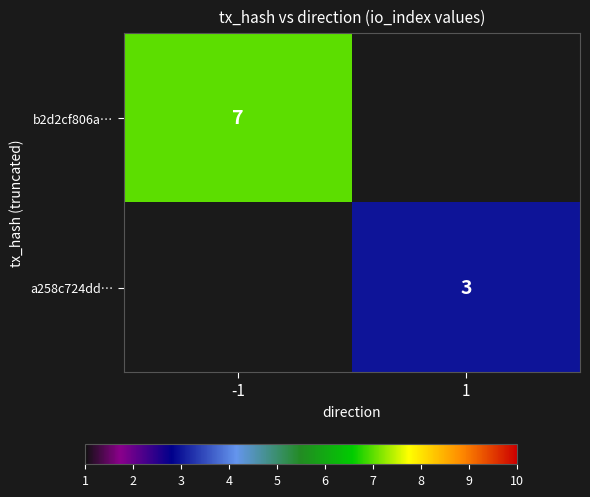

True or false: a258c724dd… has a value of 3 at 1.

True